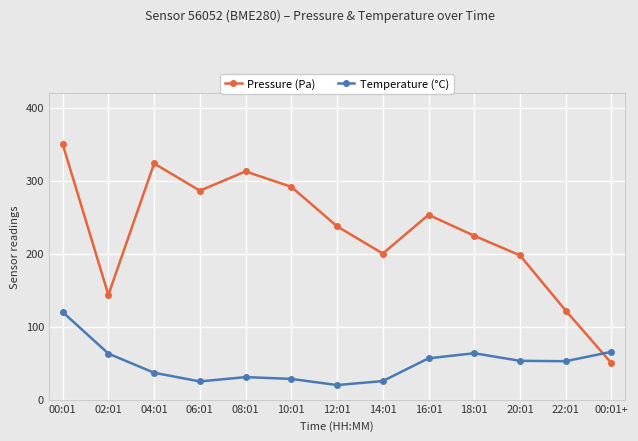

Which category has the lowest value in the Temperature (°C) series?

12:01